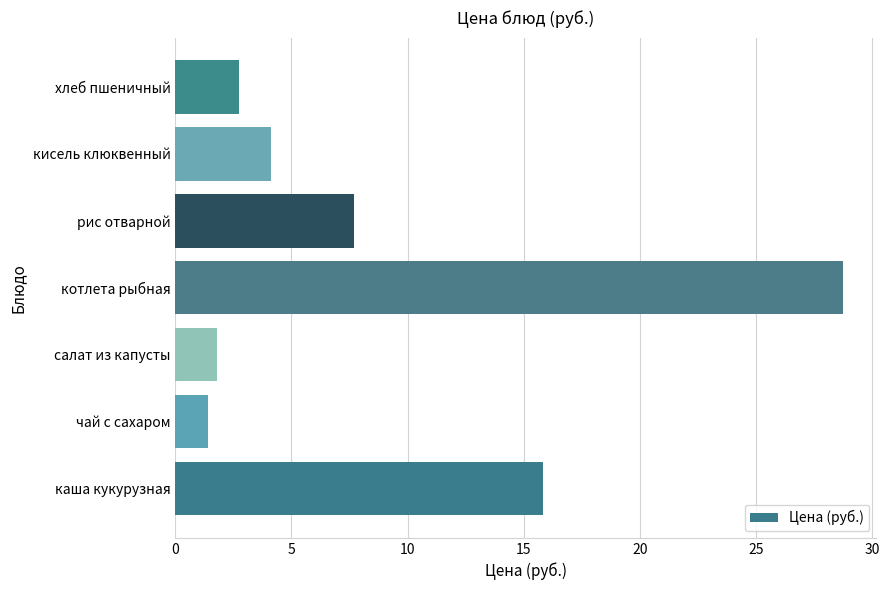

List the labels in order of value, smallest first.

чай с сахаром, салат из капусты, хлеб пшеничный, кисель клюквенный, рис отварной, каша кукурузная, котлета рыбная